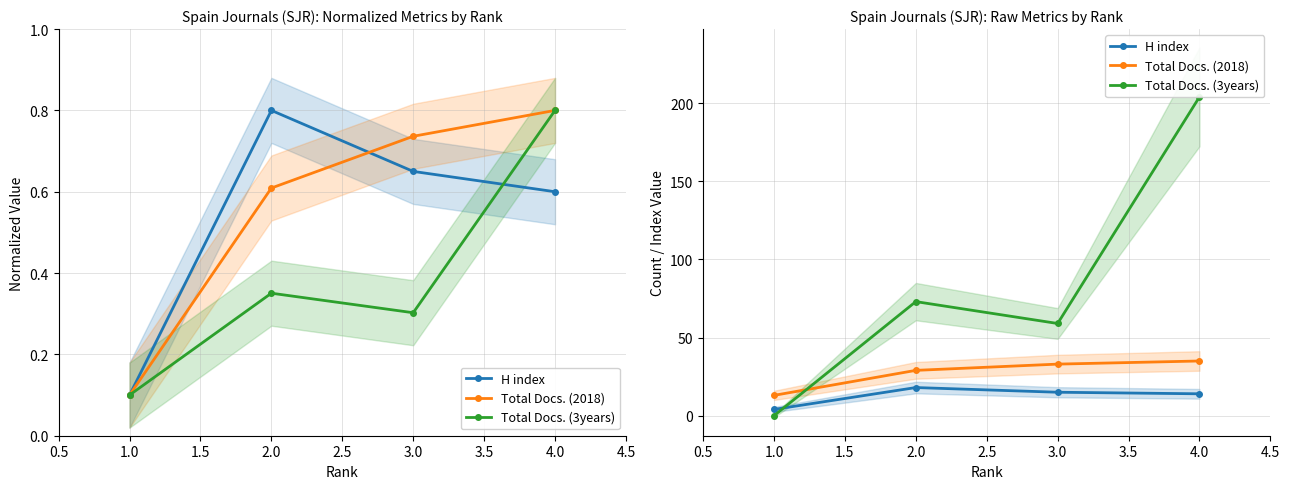

What is the value of the H index point at the 1st from the left?

4